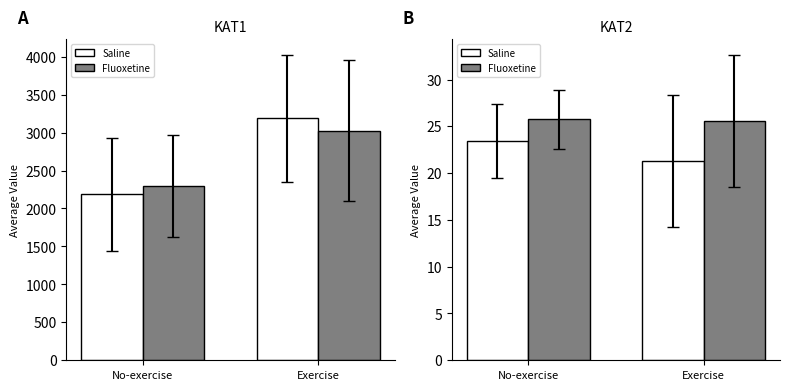

Where does the Saline series first go above 23?

No-exercise